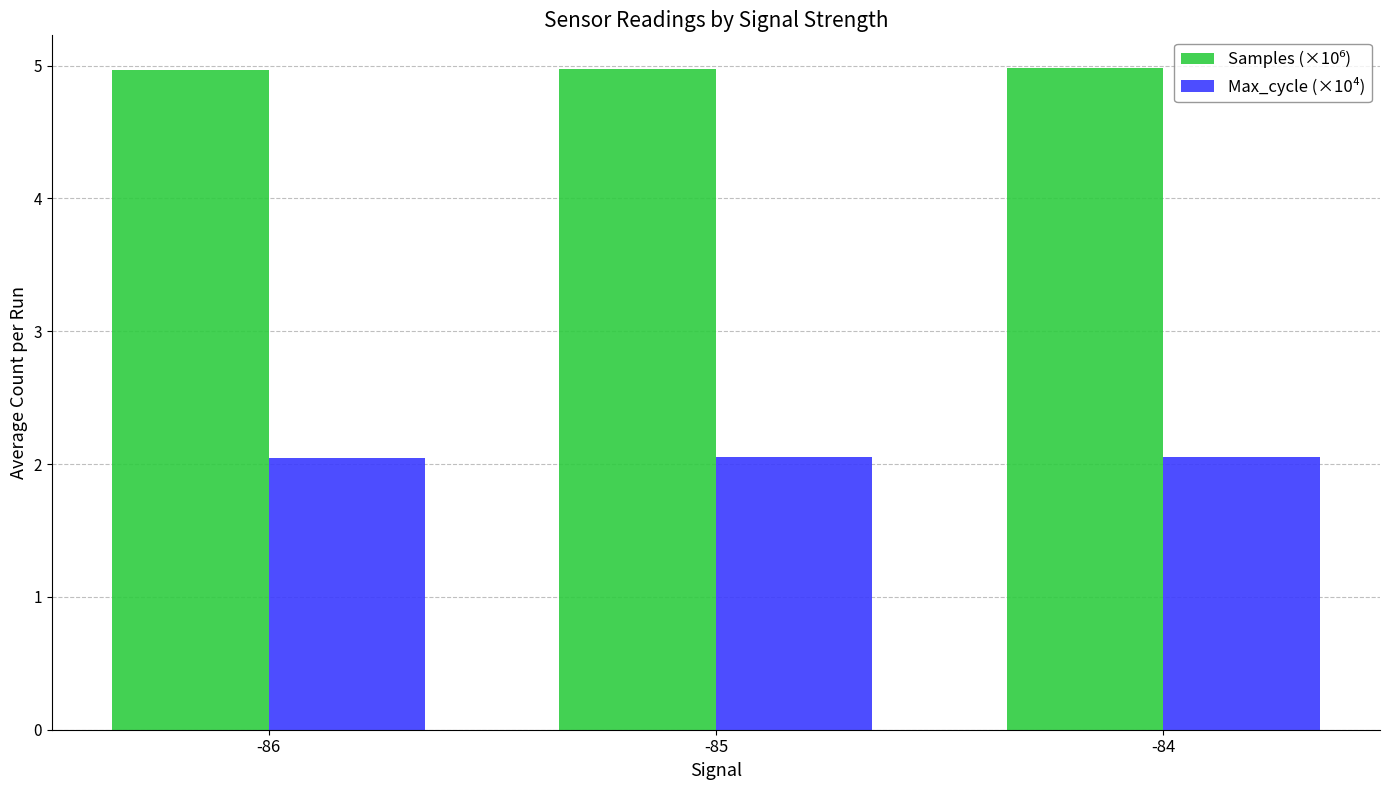

At how many categories does at least one series exceed 4?

3